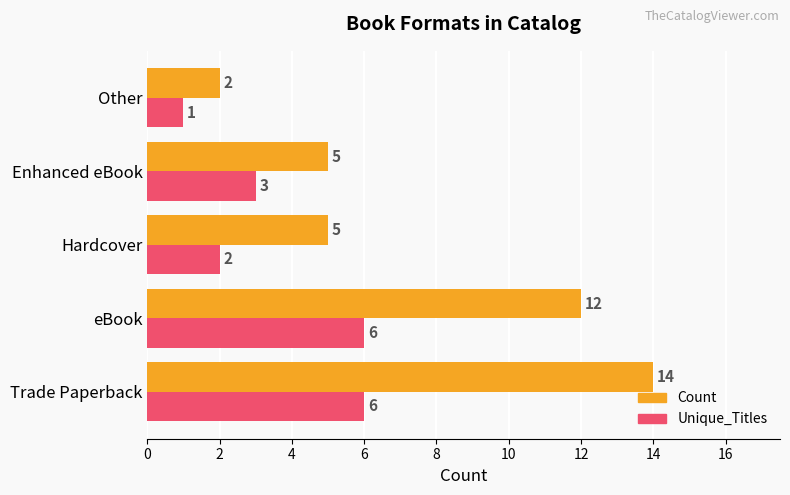

List the series in order of their peak value, highest first.

Count, Unique_Titles